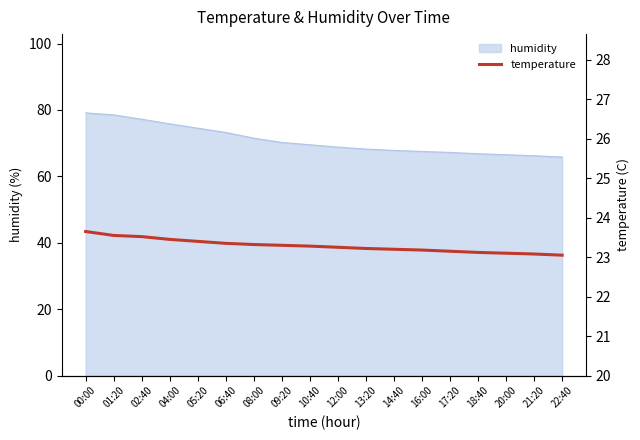

The humidity series shows 69.5 at 10:40. True or false?

True